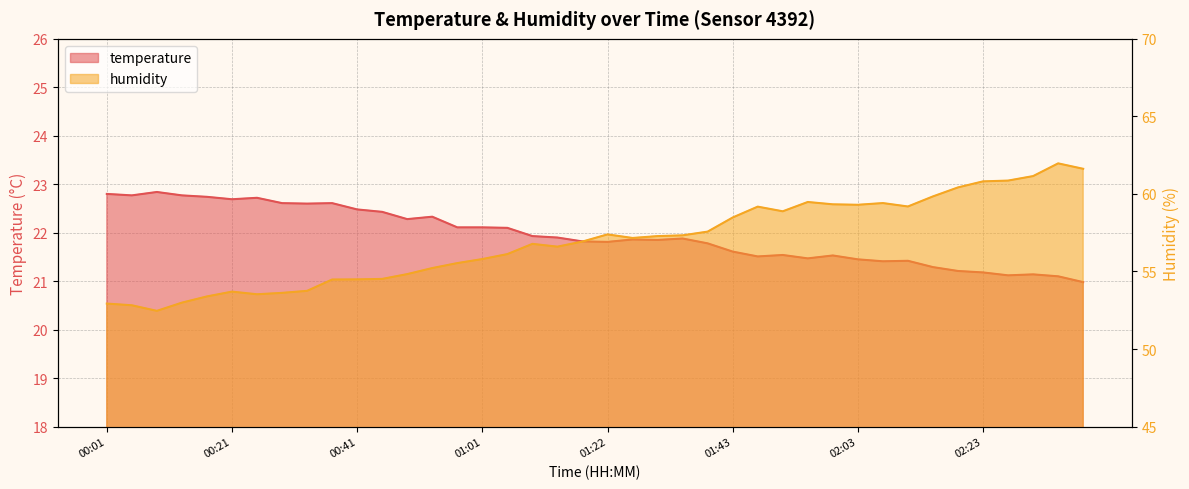

What is the minimum value shown in the chart?

21.0